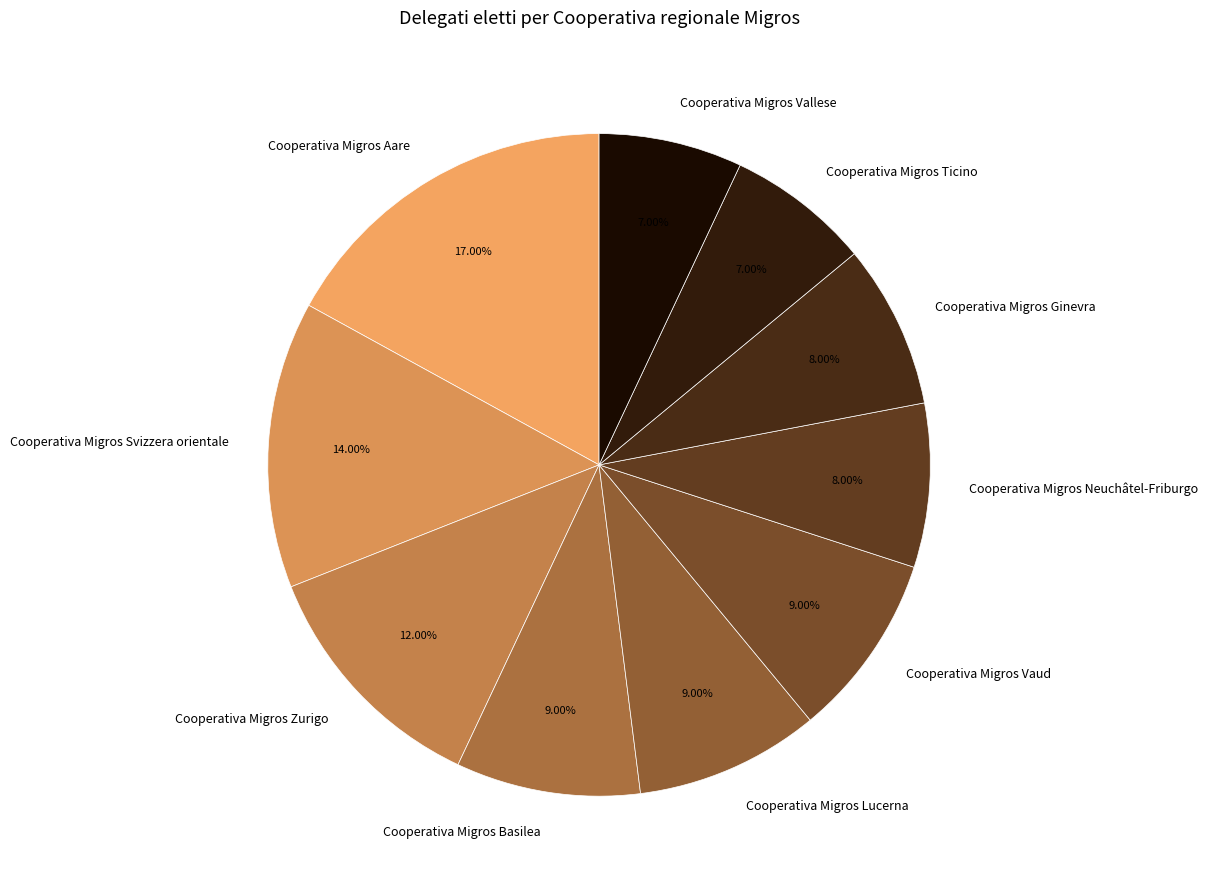

Does any single category account for the majority?

No